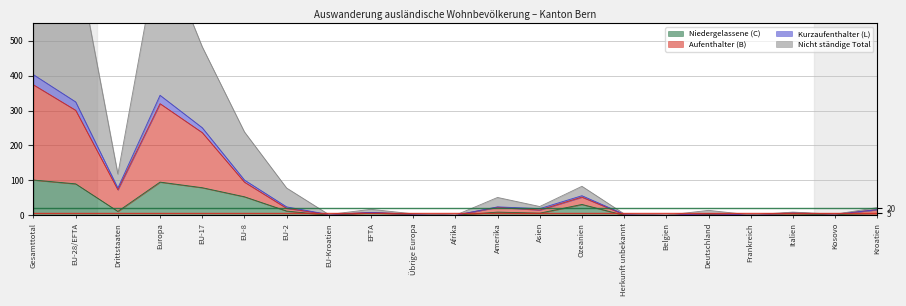

Which has a higher value, Ozeanien or Italien?

Ozeanien